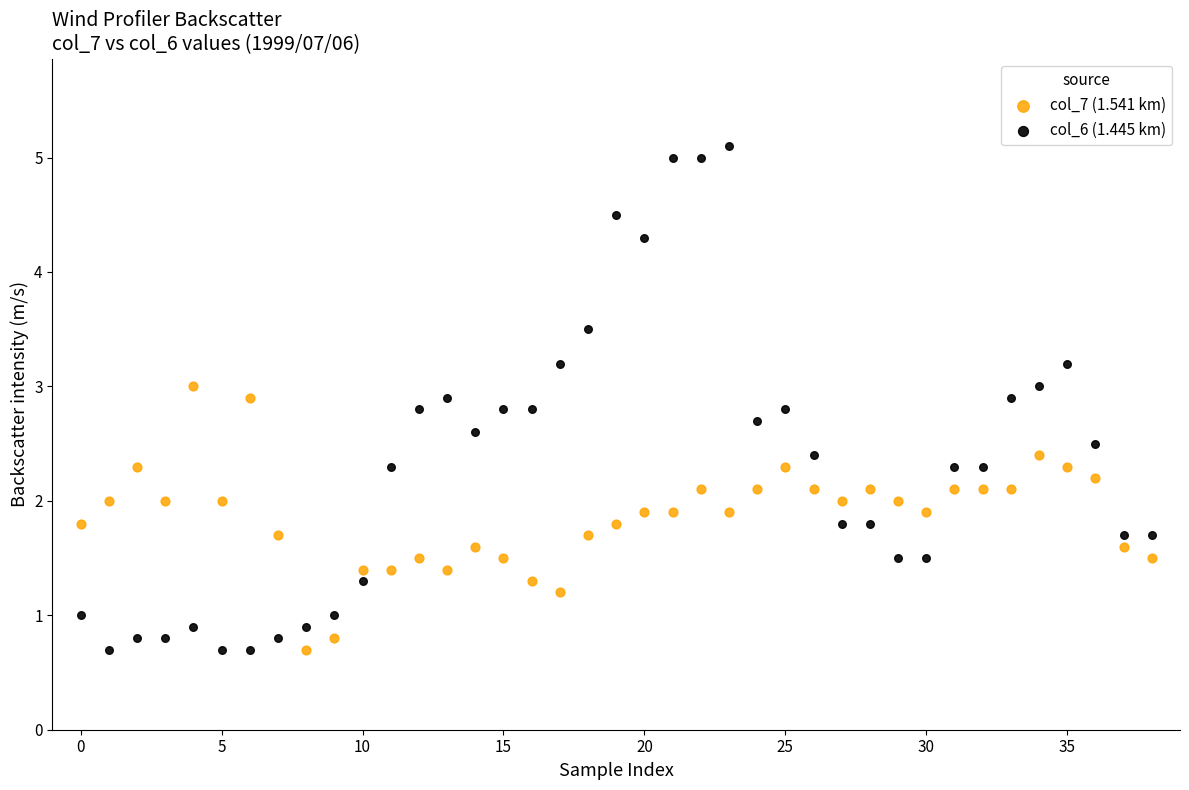

Which series has the largest Y range (max minus min)?

col_6 (1.445 km)